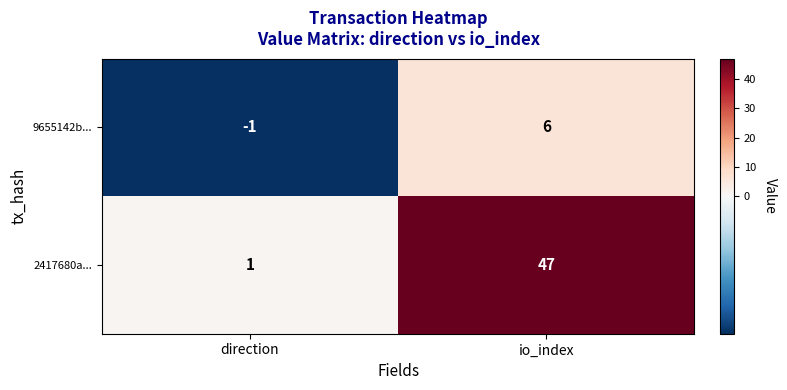

What is the difference between the highest and lowest values at direction?

2